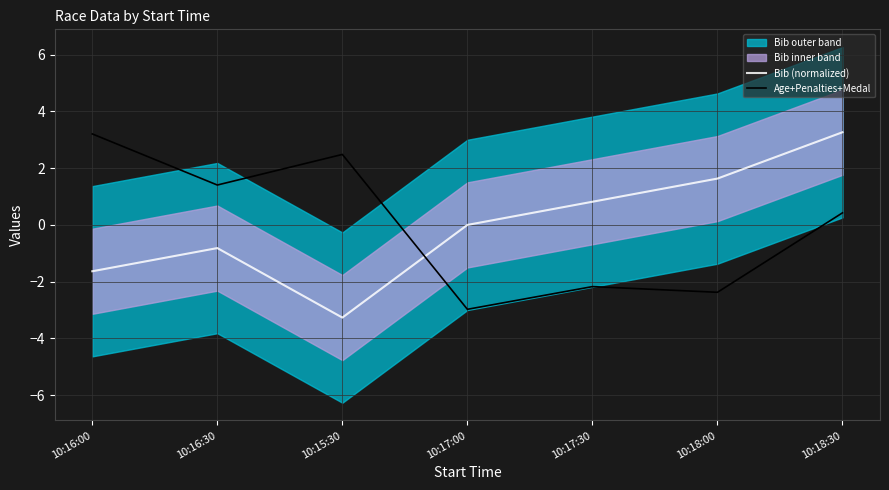

What is the value of the Age+Penalties+Medal point at the 6th from the left?

-2.4